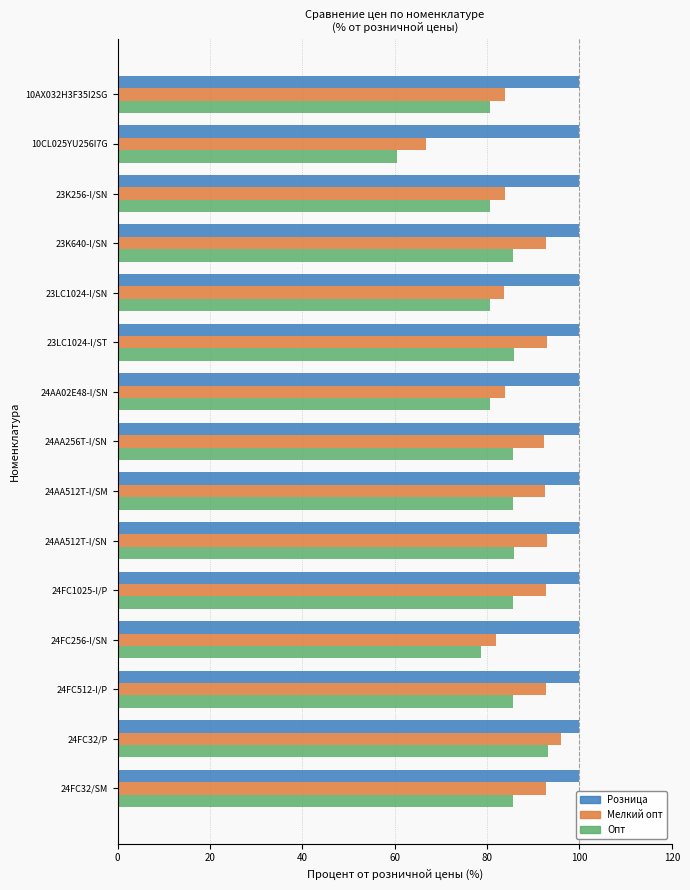

Where is Мелкий опт nearest to the value 81?

24FC256-I/SN